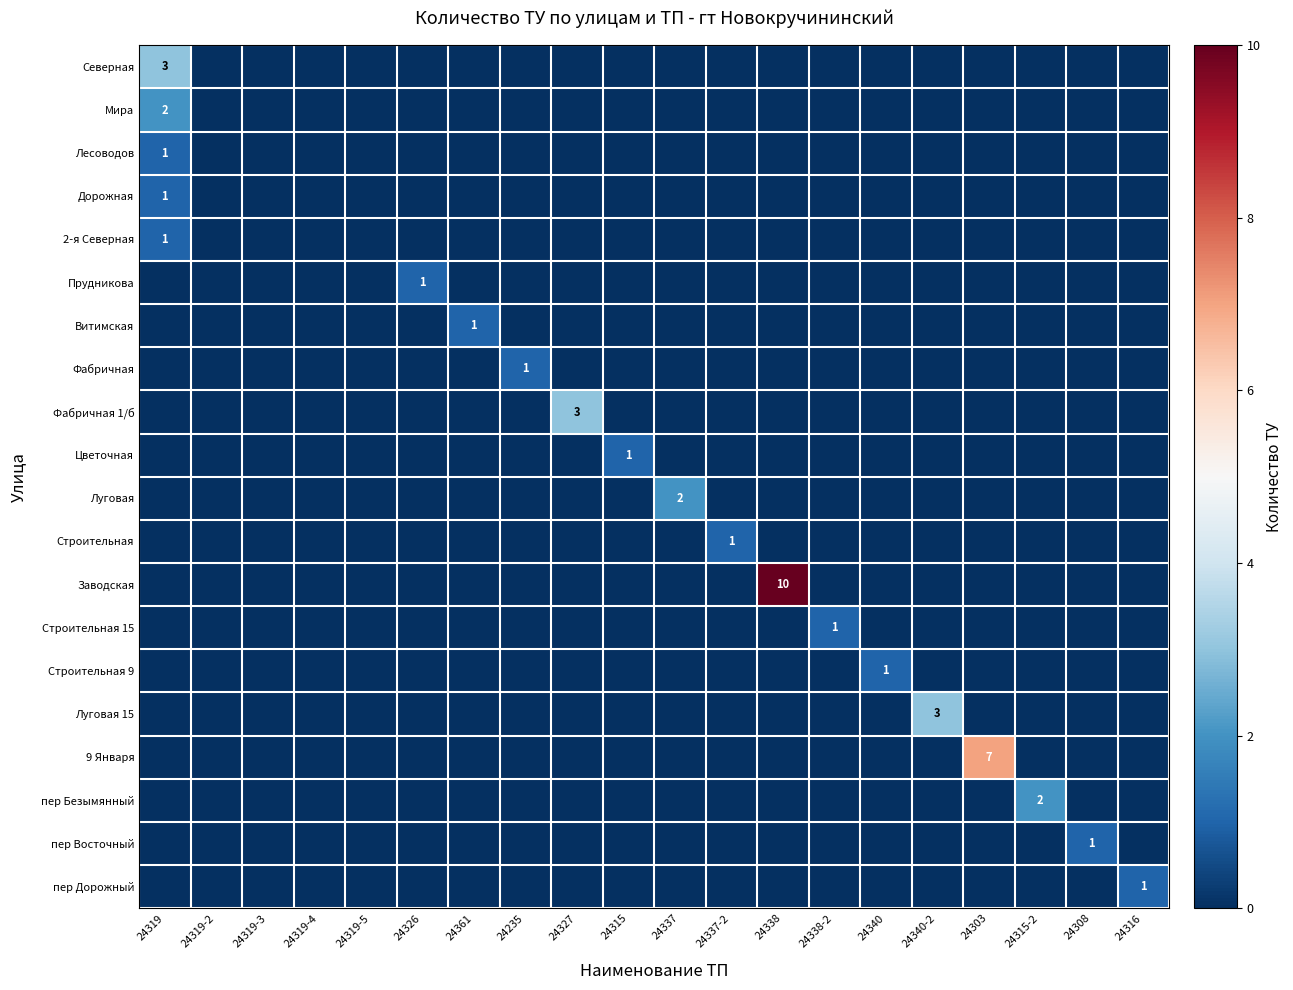

True or false: Строительная has a value of 1 at 24337-2.

True